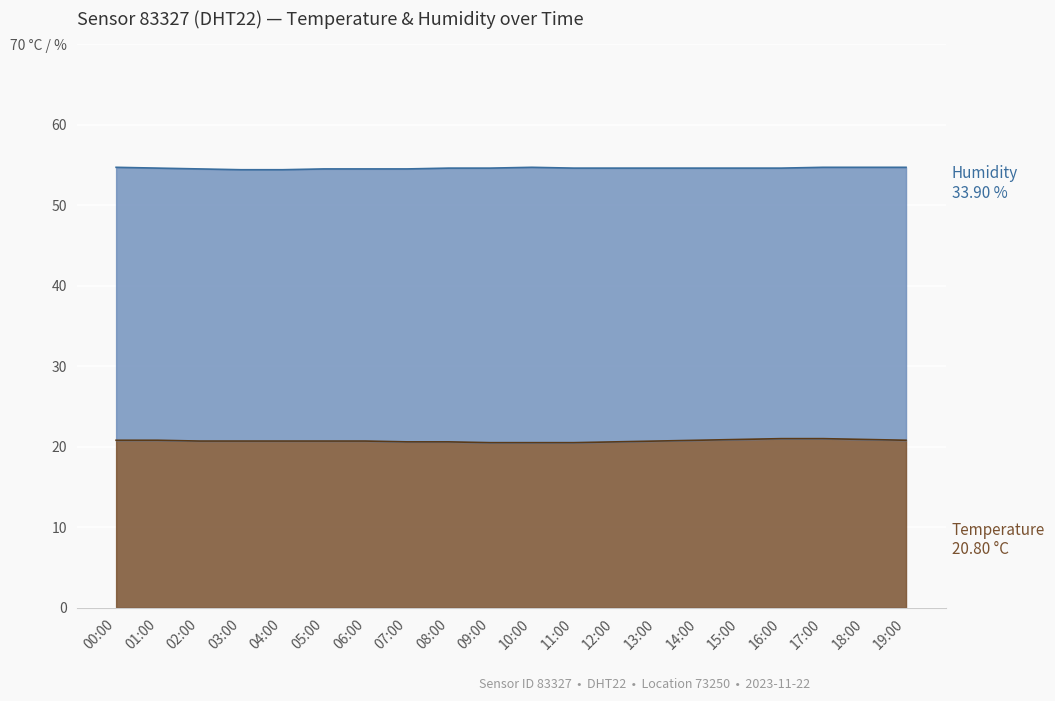

List the labels in order of value, smallest first.

09:00, 10:00, 11:00, 07:00, 08:00, 12:00, 02:00, 03:00, 04:00, 05:00, 06:00, 13:00, 00:00, 01:00, 14:00, 19:00, 15:00, 18:00, 16:00, 17:00